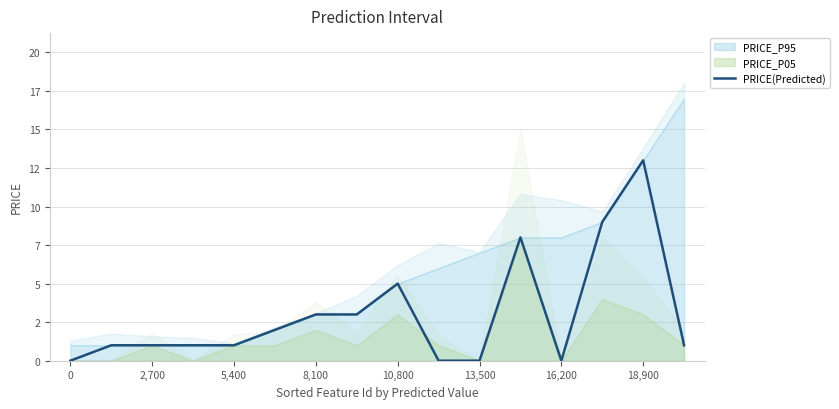

The value at 13 is 16. True or false?

False